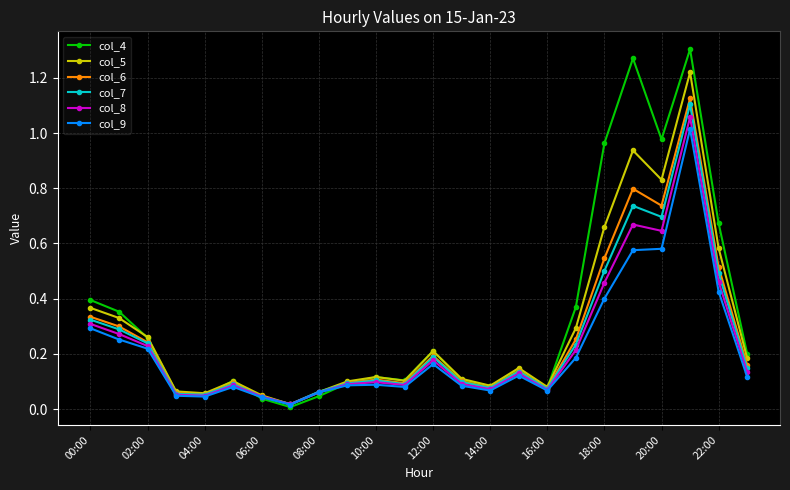

True or false: col_9 has more than 2 points higher than both neighbors.

True